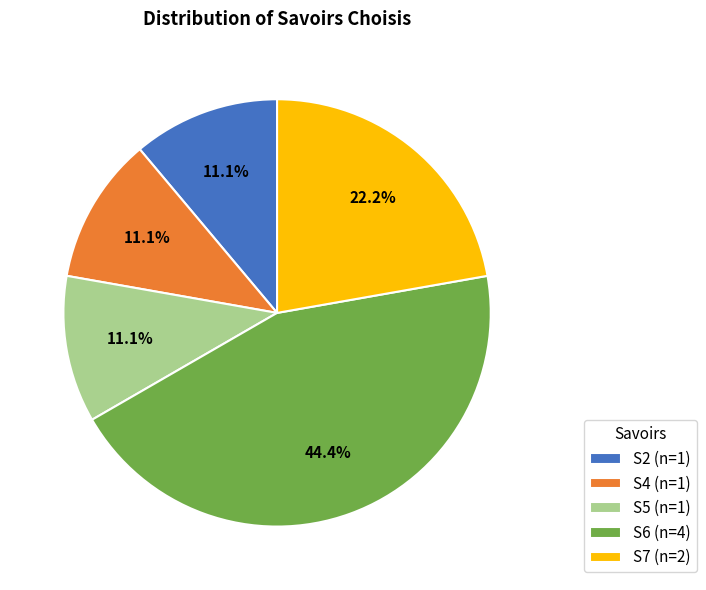

What percentage is the S5 slice, to the nearest percent?

11%